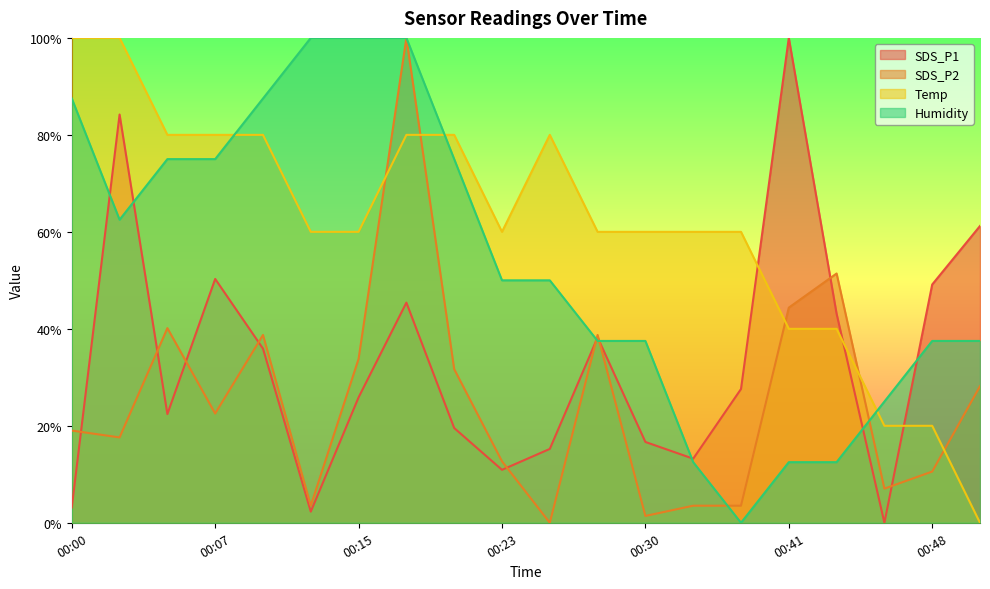

Where do Humidity and Temp first cross each other?

00:07 and 00:10